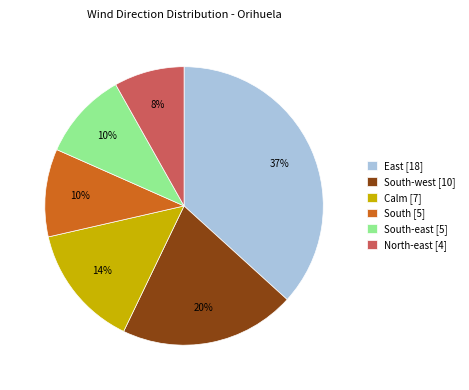

To the nearest percent, what is the difference between the South-west [10] and South [5] slice percentages?

10%